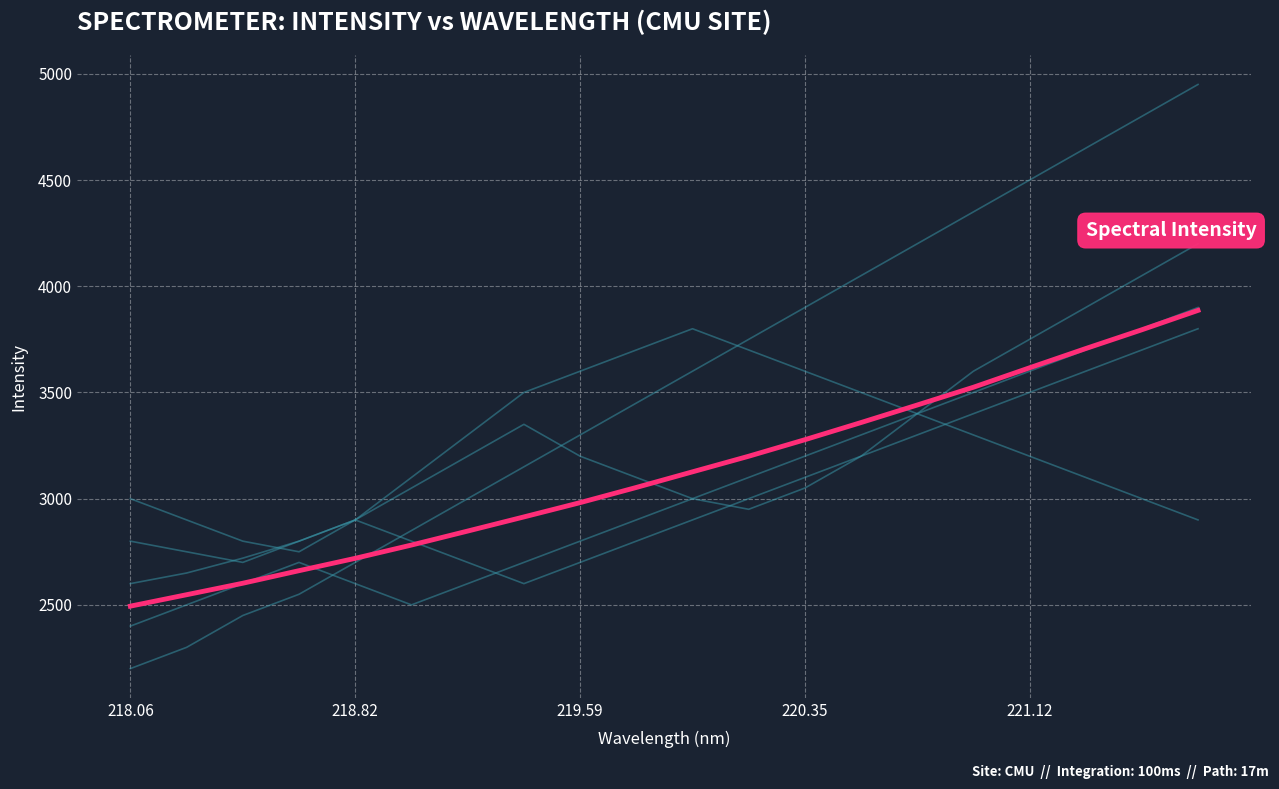

Reading left to right, list all the values displayed in this chart.

Segment A: 2200.0	2300.0	2450.0	2550.0	2700.0	2850.0	3000.0	3150.0	3300.0	3450.0	3600.0	3750.0	3900.0	4050.0	4200.0	4350.0	4500.0	4650.0	4800.0	4950.0
Segment B: 2600.0	2650.0	2720.0	2800.0	2900.0	3050.0	3200.0	3350.0	3200.0	3100.0	3000.0	2950.0	3050.0	3200.0	3400.0	3600.0	3750.0	3900.0	4050.0	4200.0
Segment C: 3000.0	2900.0	2800.0	2750.0	2900.0	3100.0	3300.0	3500.0	3600.0	3700.0	3800.0	3700.0	3600.0	3500.0	3400.0	3500.0	3600.0	3700.0	3800.0	3900.0
Segment D: 2400.0	2500.0	2600.0	2700.0	2600.0	2500.0	2600.0	2700.0	2800.0	2900.0	3000.0	3100.0	3200.0	3300.0	3400.0	3300.0	3200.0	3100.0	3000.0	2900.0
Segment E: 2800.0	2750.0	2700.0	2800.0	2900.0	2800.0	2700.0	2600.0	2700.0	2800.0	2900.0	3000.0	3100.0	3200.0	3300.0	3400.0	3500.0	3600.0	3700.0	3800.0
Spectral Intensity: 2494.0	2547.8	2601.9	2661.0	2719.2	2781.7	2847.5	2914.1	2981.3	3052.8	3126.4	3199.8	3277.5	3358.4	3440.9	3524.5	3616.1	3706.7	3795.2	3886.4